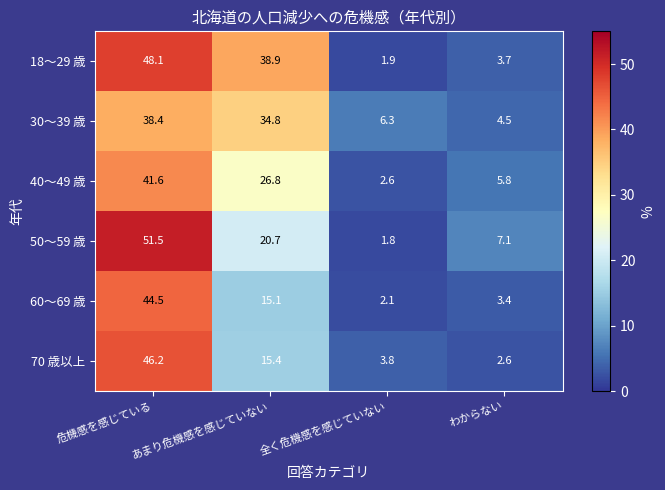

What is the greatest value displayed?

51.5